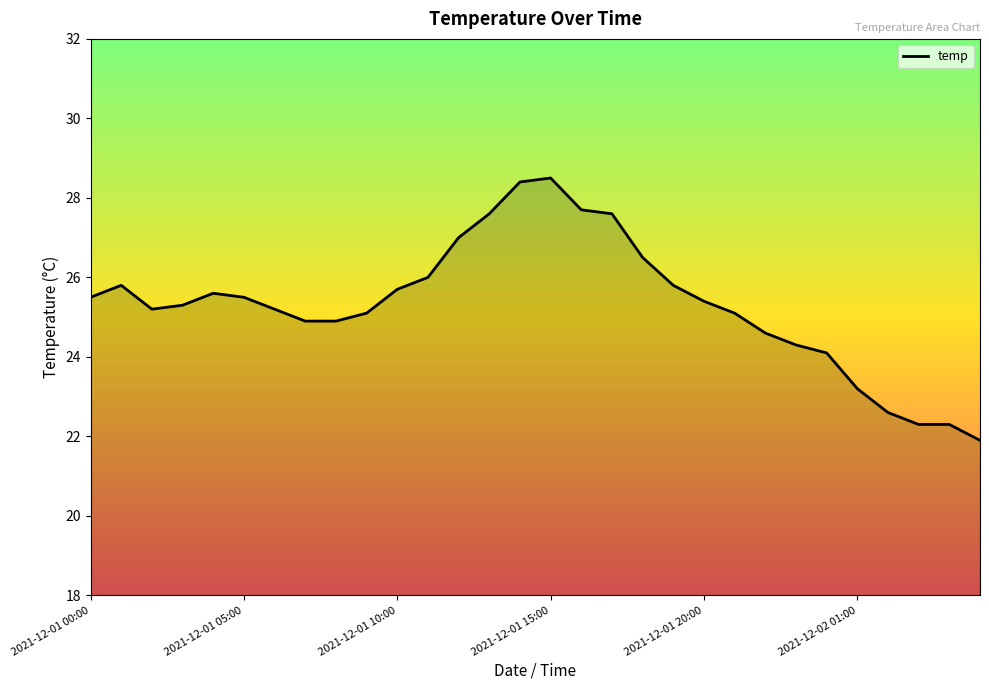

What is the minimum value shown in the chart?

21.9